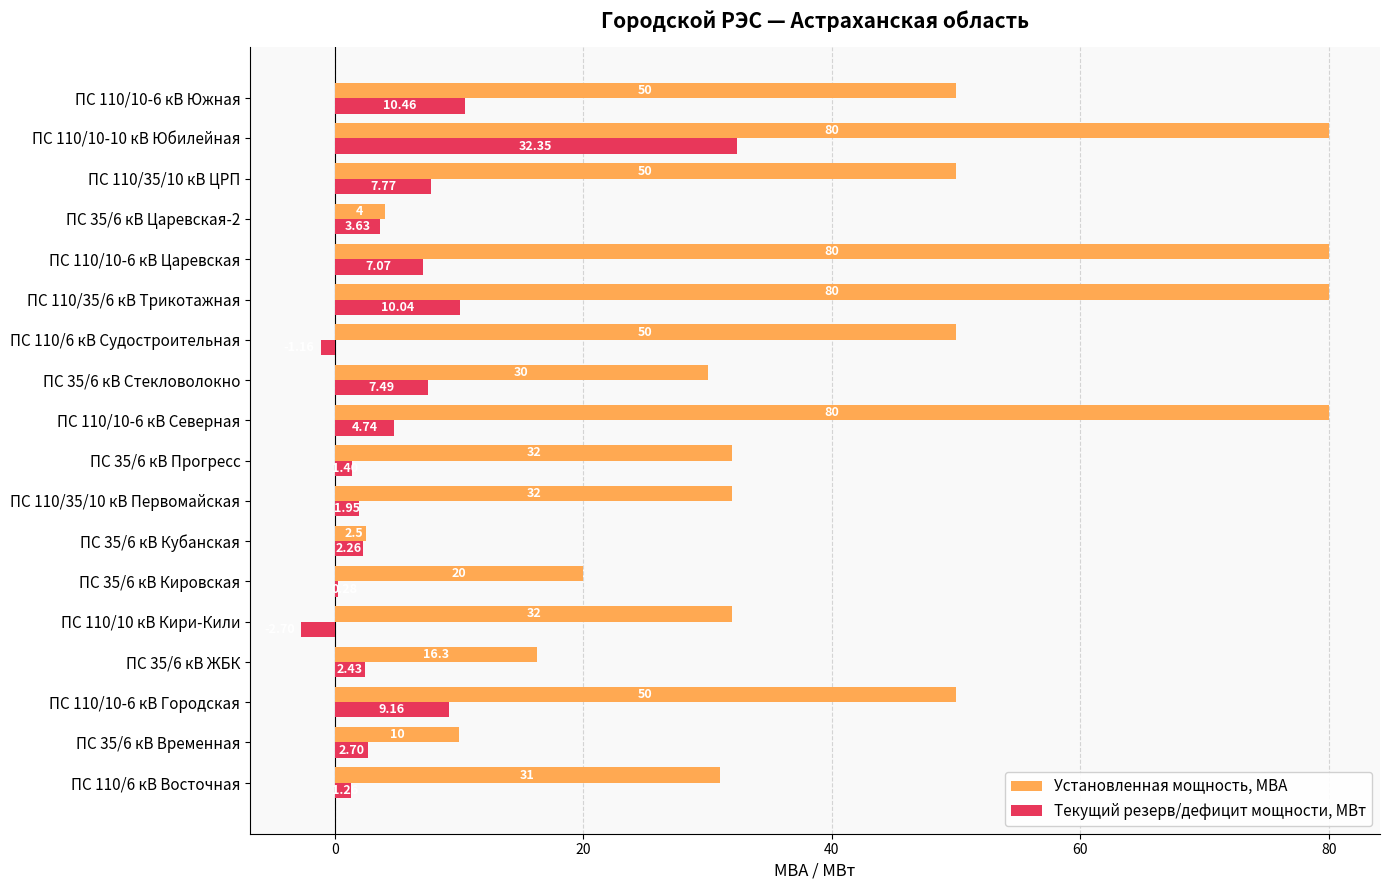

Which series has the largest range (max minus min)?

Установленная мощность, МВА